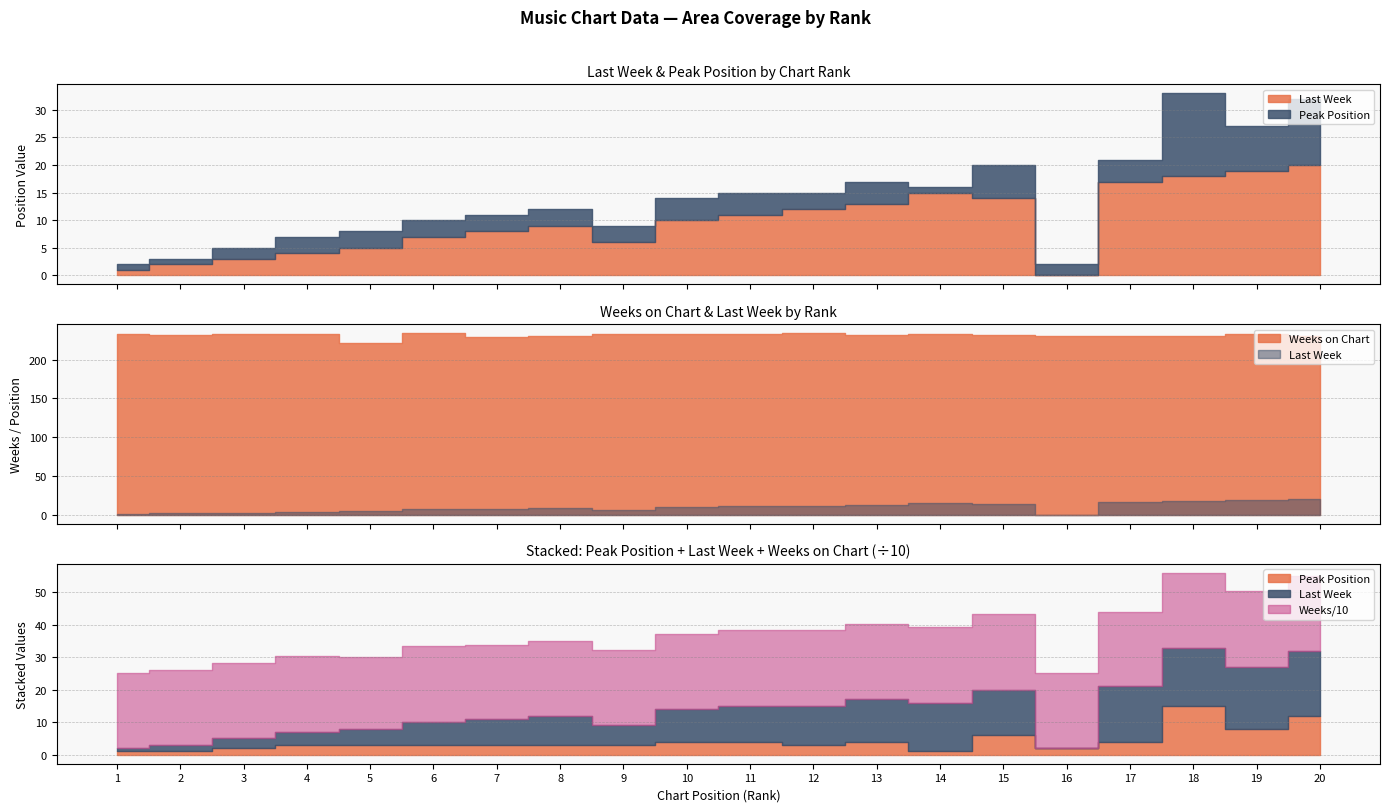

What is the sum of all Peak Position values?

85